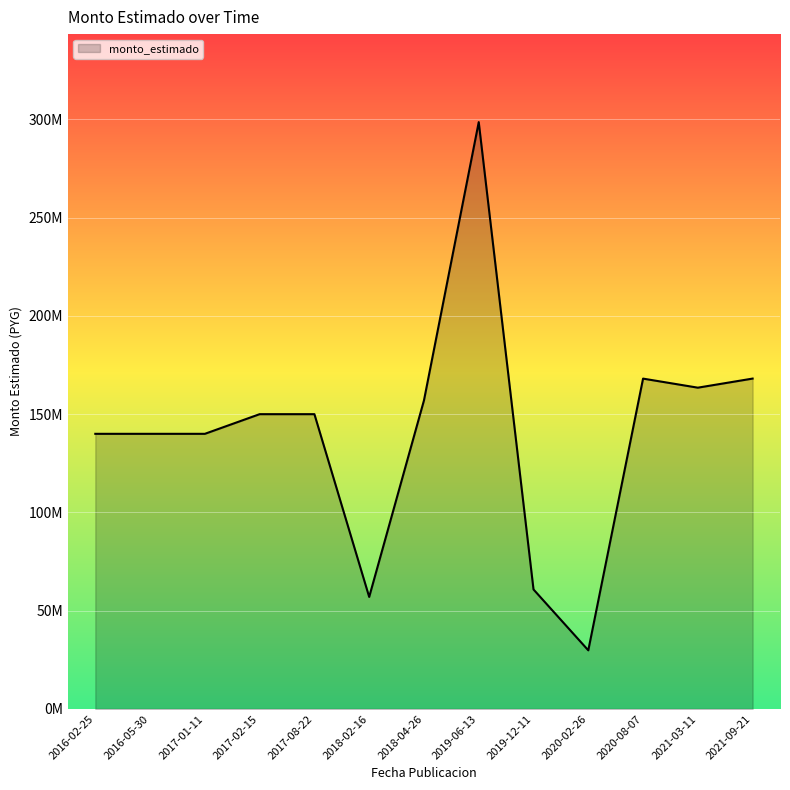

Rank the categories by value from highest to lowest.

2019-06-13, 2021-09-21, 2020-08-07, 2021-03-11, 2018-04-26, 2017-02-15, 2017-08-22, 2016-02-25, 2016-05-30, 2017-01-11, 2019-12-11, 2018-02-16, 2020-02-26